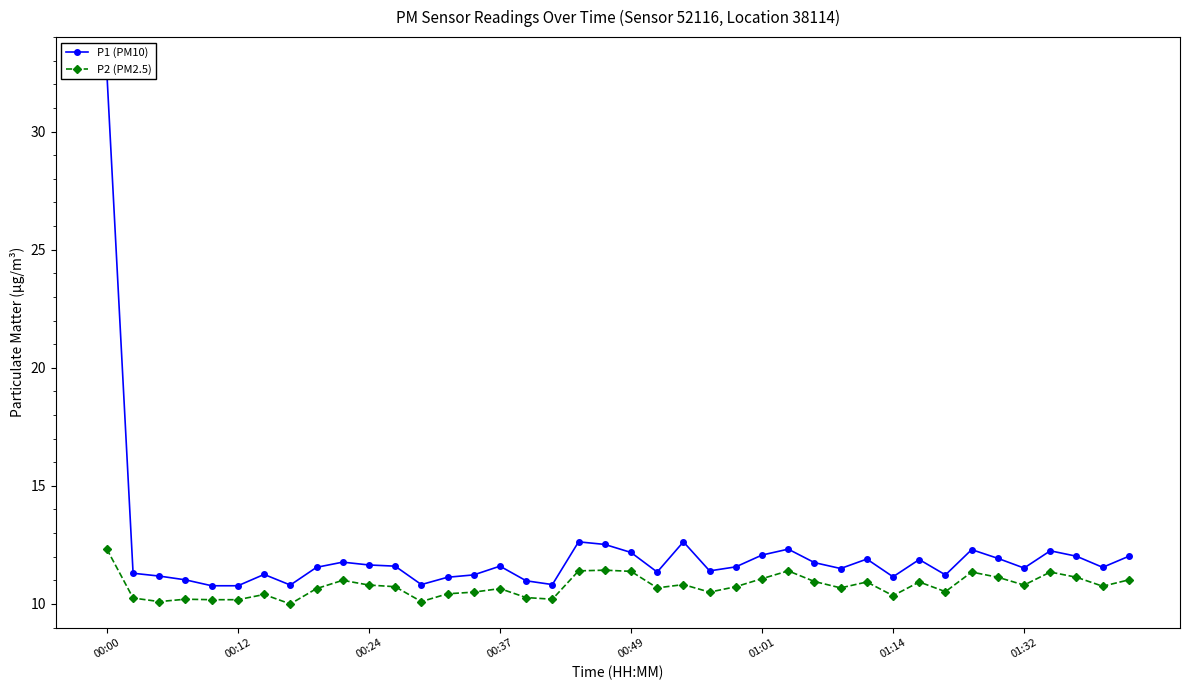

True or false: P1 (PM10) and P2 (PM2.5) cross at least once.

False